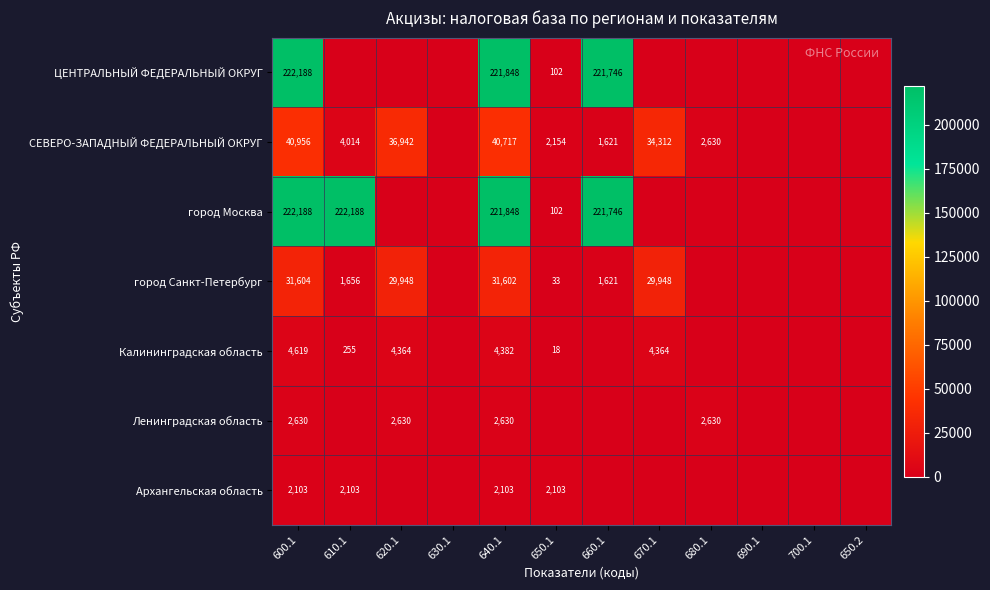

At which category does the chart reach its peak across all series?

600.1